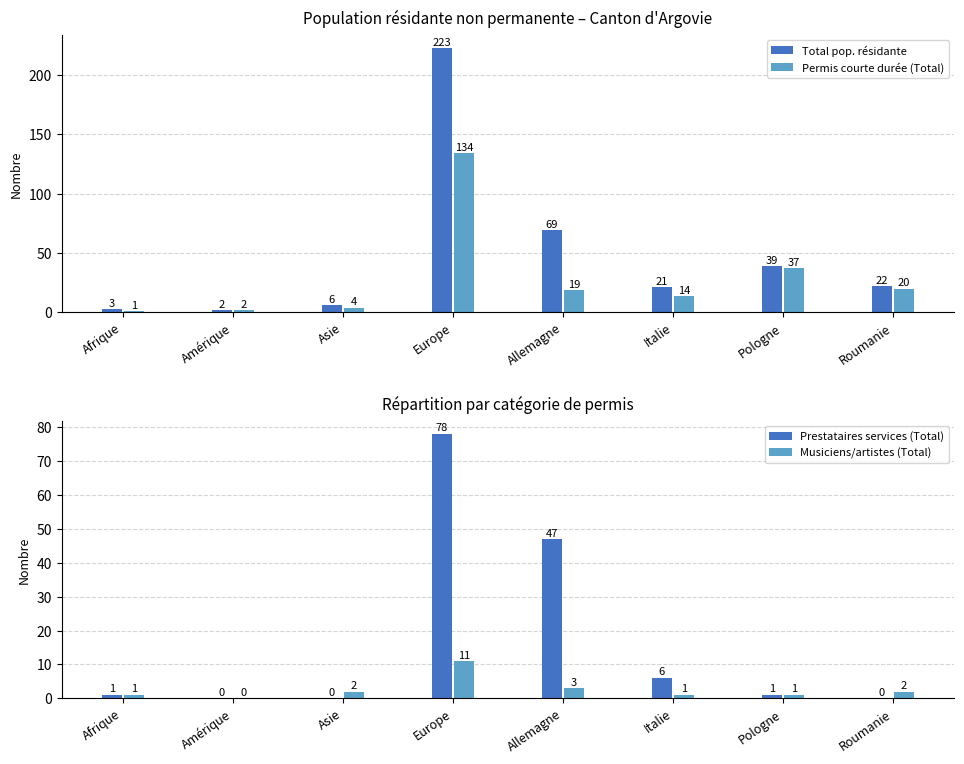

What is the average value of the Total pop. résidante series?

48